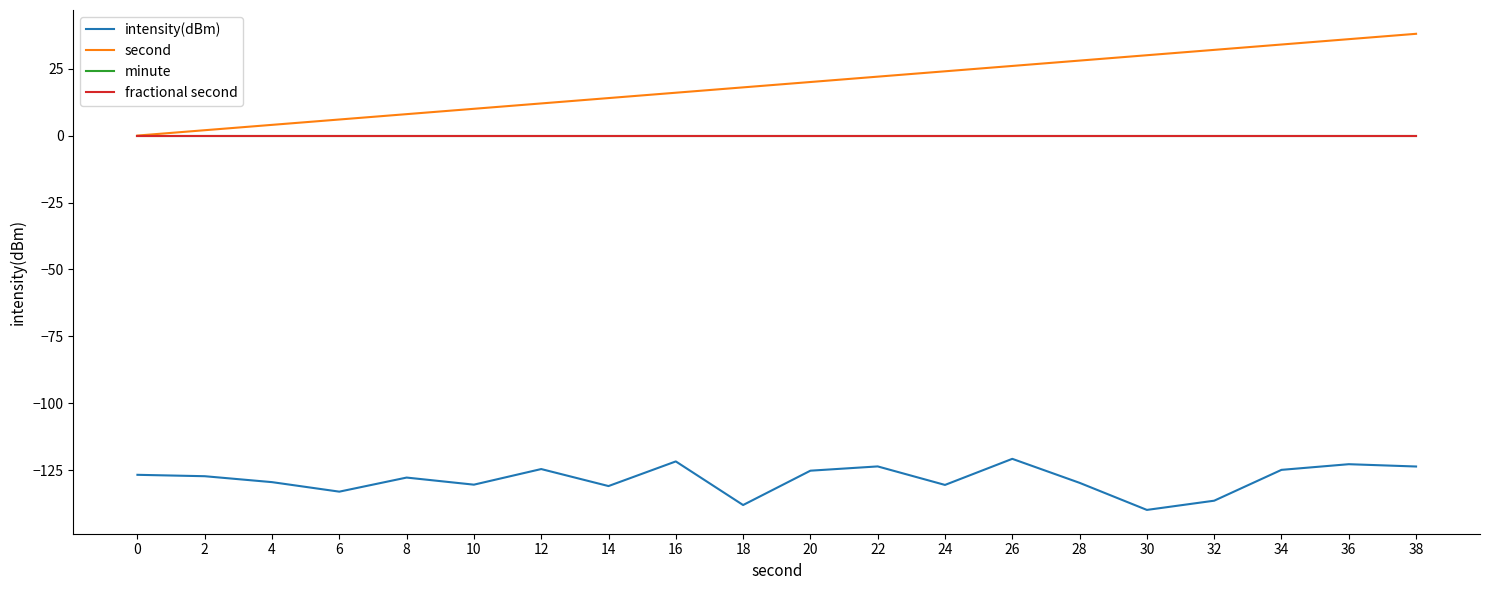

Reading left to right, extract all data points from this chart.

intensity(dBm): -126.7	-127.2	-129.4	-133.0	-127.7	-130.4	-124.5	-130.9	-121.7	-138.0	-125.1	-123.5	-130.5	-120.7	-129.7	-139.8	-136.3	-124.8	-122.7	-123.6
second: 0.0	2.0	4.0	6.0	8.0	10.0	12.0	14.0	16.0	18.0	20.0	22.0	24.0	26.0	28.0	30.0	32.0	34.0	36.0	38.0
minute: 0.0	0.0	0.0	0.0	0.0	0.0	0.0	0.0	0.0	0.0	0.0	0.0	0.0	0.0	0.0	0.0	0.0	0.0	0.0	0.0
fractional second: 0.0	0.0	0.0	0.0	0.0	0.0	0.0	0.0	0.0	0.0	0.0	0.0	0.0	0.0	0.0	0.0	0.0	0.0	0.0	0.0